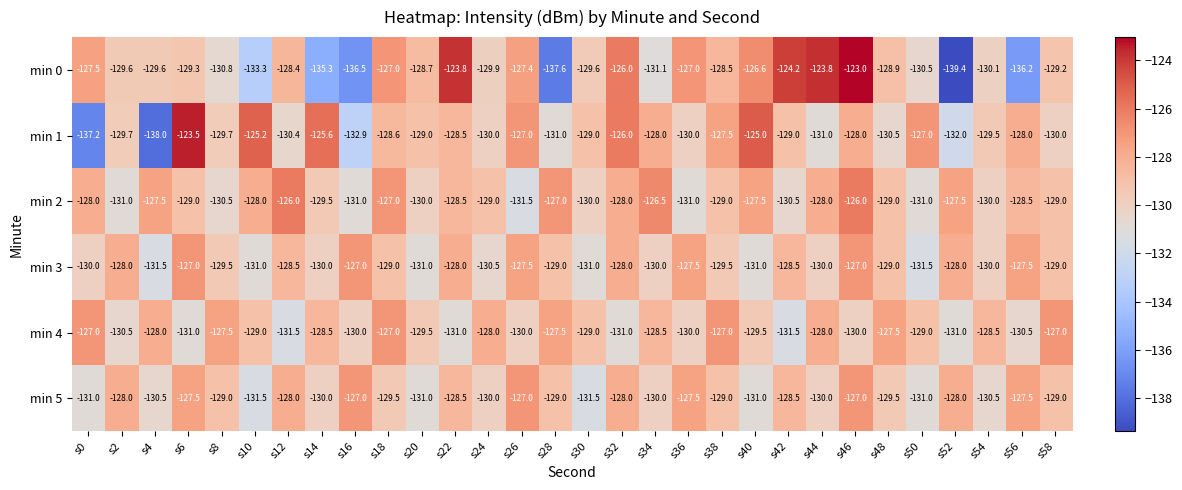

What is the difference between the maximum and minimum values in the min 2 series?

5.5